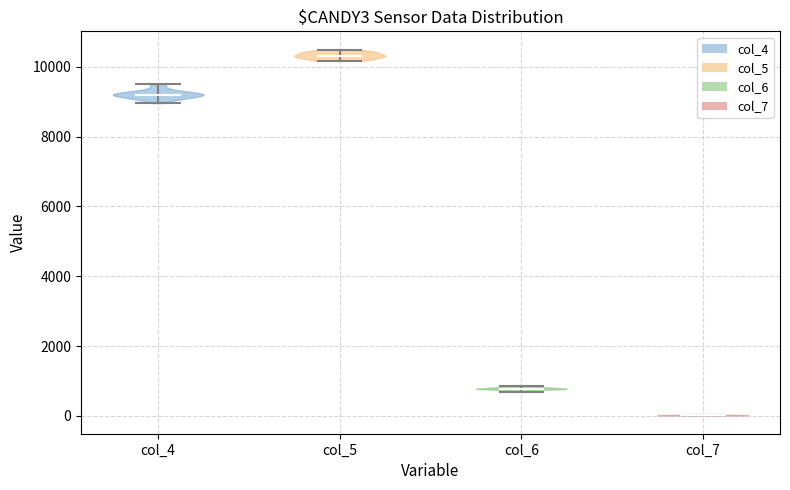

Reading left to right, read every violin against the y-axis: where its median line is, and the lowest and highest points it reaches. The values are not printed on the chart, so give them approximately, as read against the axis.

col_4: median line 9200, lowest point 9000, highest point 9600
col_5: median line 10400, lowest point 10200, highest point 10400
col_6: median line 800, lowest point 600, highest point 800
col_7: median line 0, lowest point 0, highest point 0